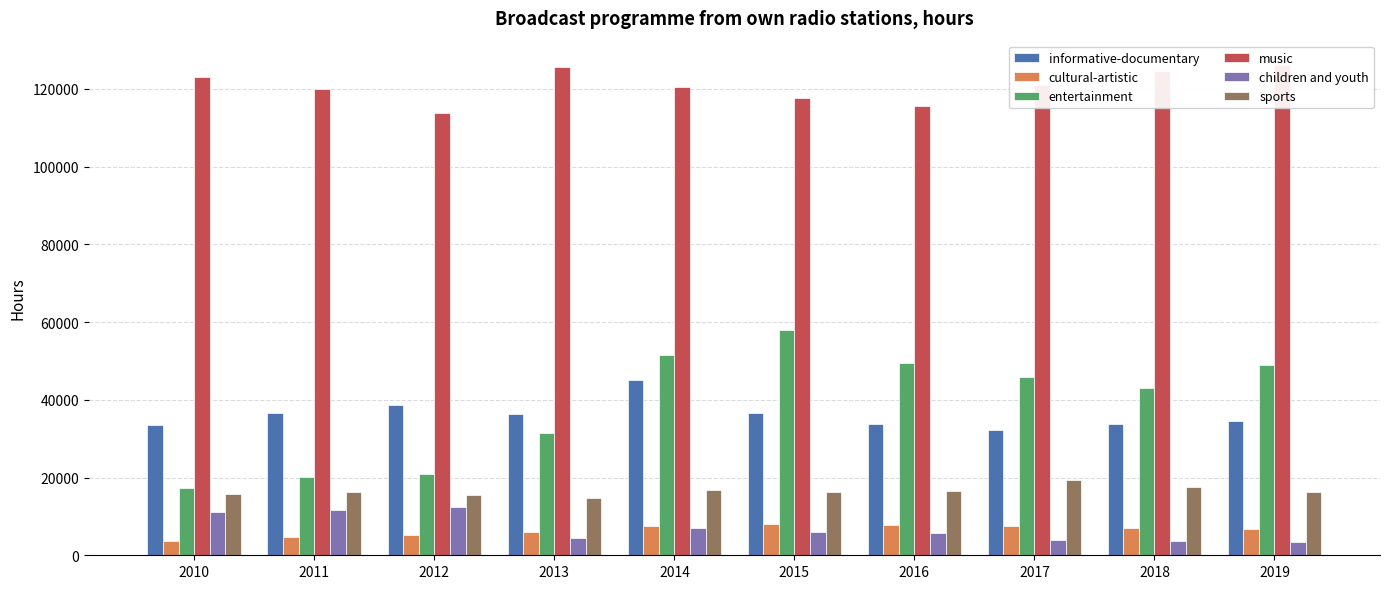

What is the difference between the sports values at 2016 and 2014?

404